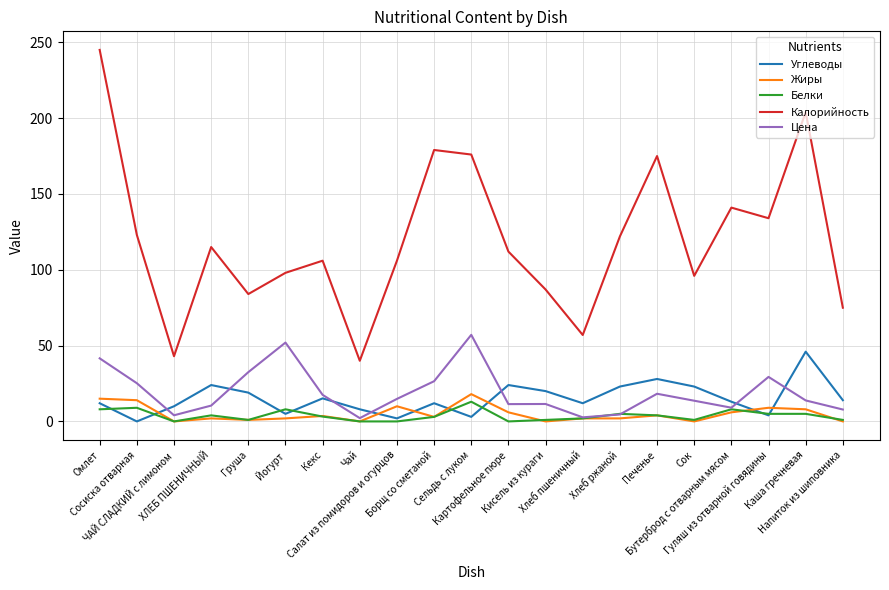

At which category is the sum across all series the highest?

Омлет